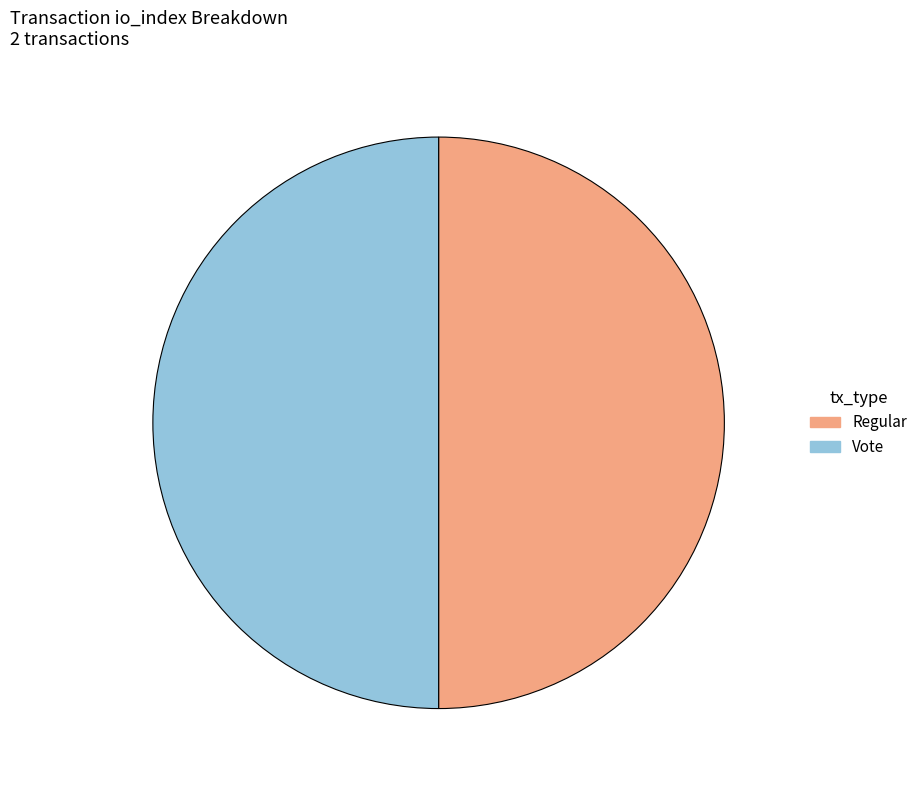

How many slices are in this pie chart?

2